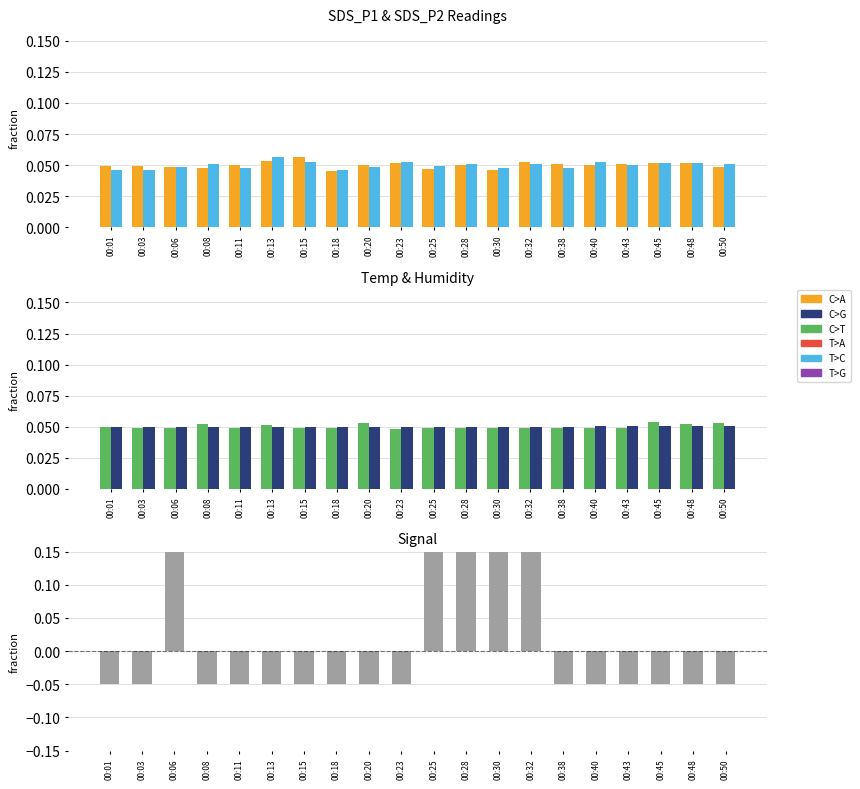

What value does the SDS_P2 series have at 00:23?

0.1